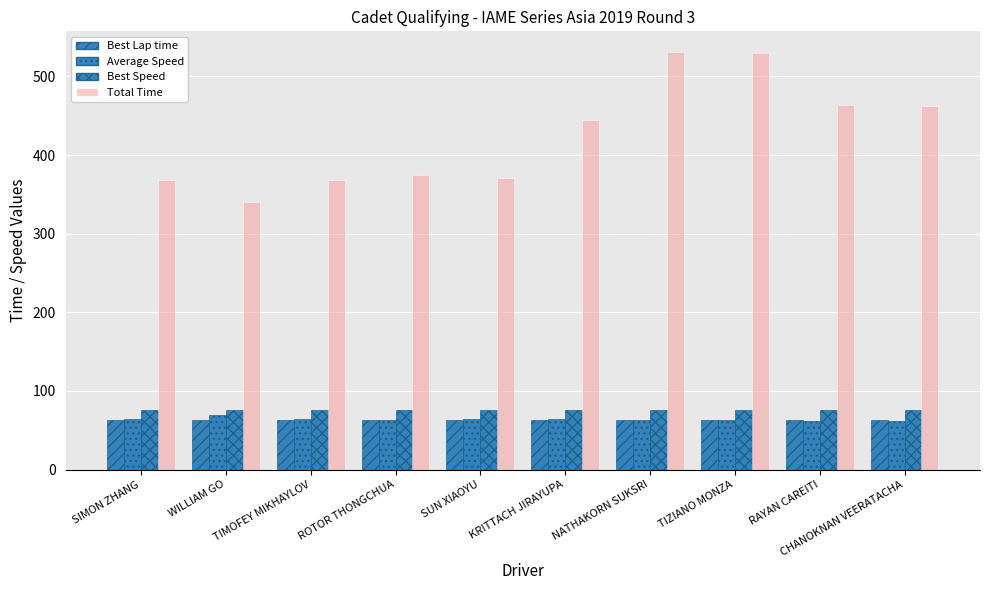

Which series has the largest range (max minus min)?

Total Time